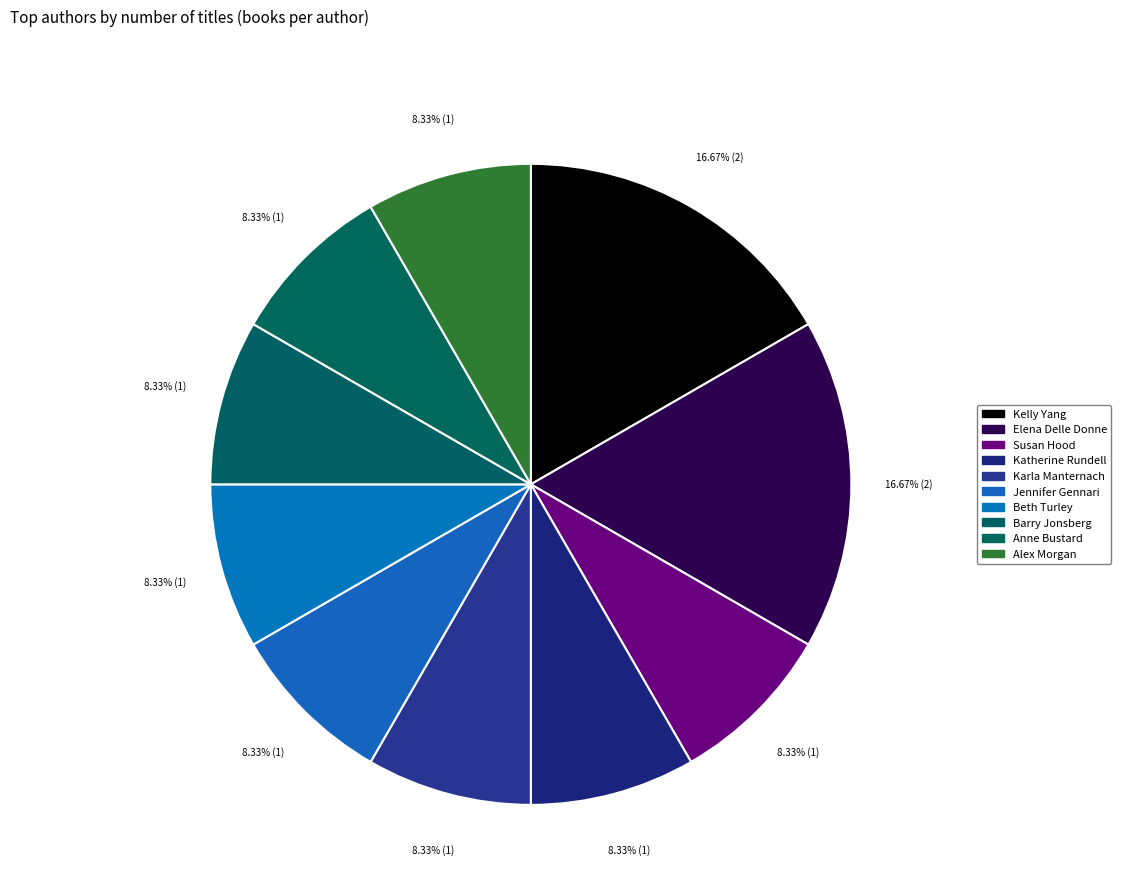

How many segments does this pie chart have?

10